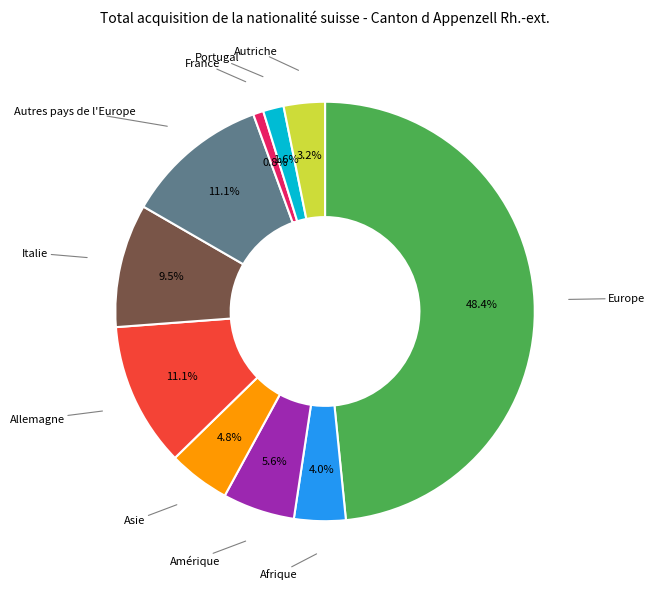

Is there any slice that represents more than half of the pie?

No